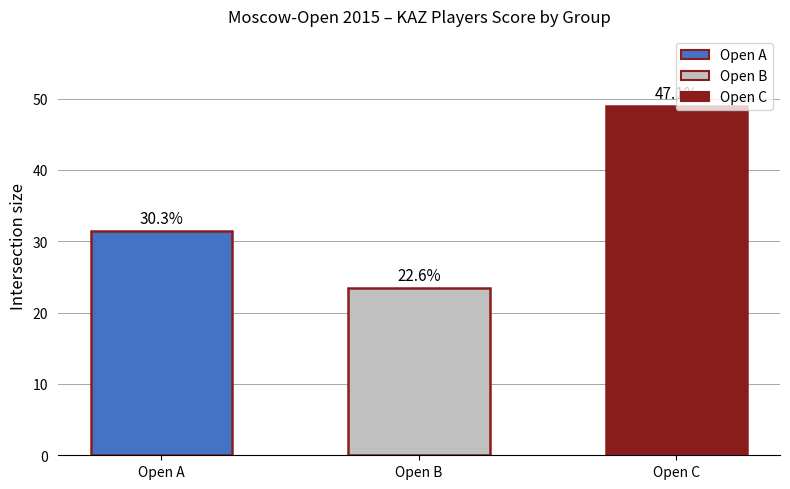

At which label is the value closest to 36?

Open A